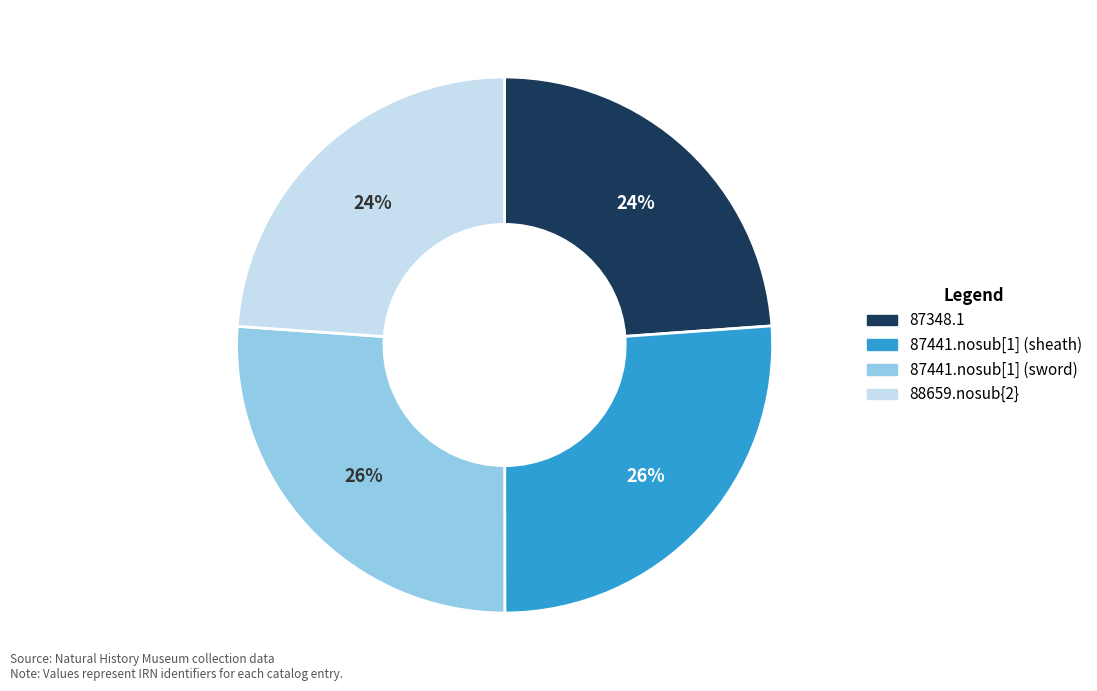

Is it true that 87348.1 is 10% of the pie?

False